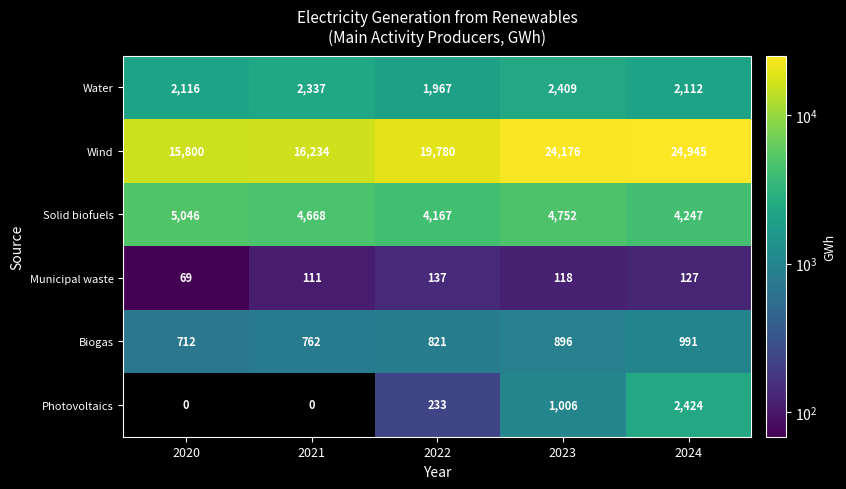

Count the Biogas values in the range 762 to 896.

3